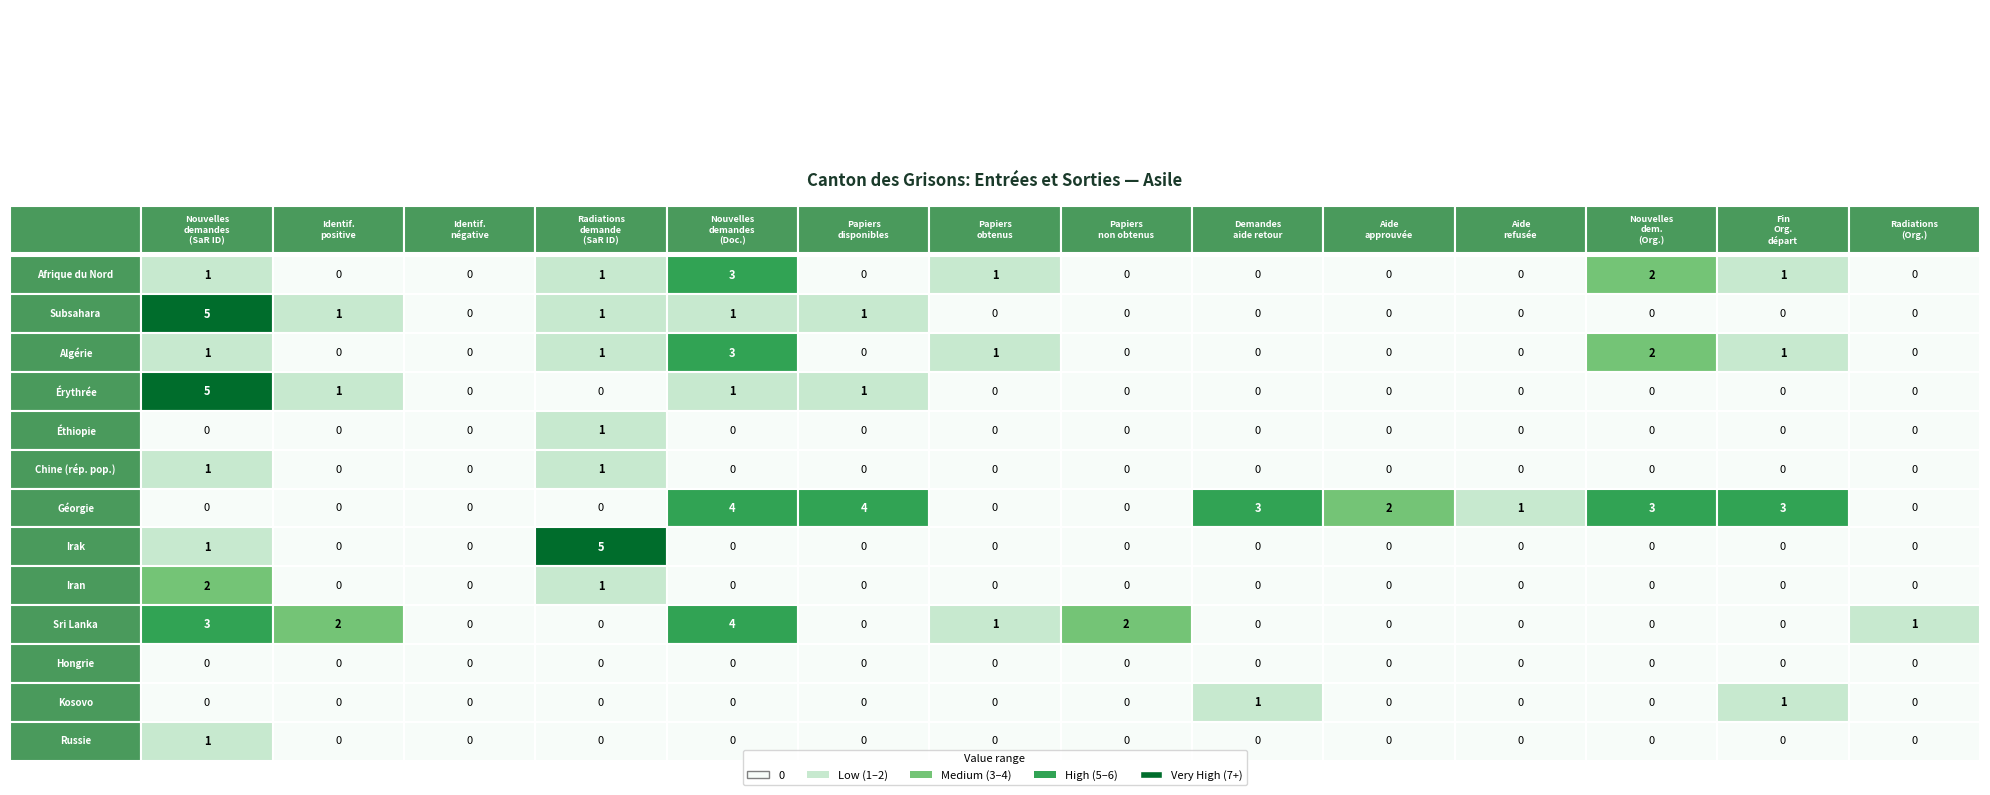

Reading left to right, transcribe all the data shown in this chart.

Afrique du Nord: Afrique du Nord=1	Subsahara=0	Algérie=0	Érythrée=1	Éthiopie=3	Chine (rép. pop.)=0	Géorgie=1	Irak=0	Iran=0	Sri Lanka=0	Hongrie=0	Kosovo=2	Russie=1	13=0
Subsahara: Afrique du Nord=5	Subsahara=1	Algérie=0	Érythrée=1	Éthiopie=1	Chine (rép. pop.)=1	Géorgie=0	Irak=0	Iran=0	Sri Lanka=0	Hongrie=0	Kosovo=0	Russie=0	13=0
Algérie: Afrique du Nord=1	Subsahara=0	Algérie=0	Érythrée=1	Éthiopie=3	Chine (rép. pop.)=0	Géorgie=1	Irak=0	Iran=0	Sri Lanka=0	Hongrie=0	Kosovo=2	Russie=1	13=0
Érythrée: Afrique du Nord=5	Subsahara=1	Algérie=0	Érythrée=0	Éthiopie=1	Chine (rép. pop.)=1	Géorgie=0	Irak=0	Iran=0	Sri Lanka=0	Hongrie=0	Kosovo=0	Russie=0	13=0
Éthiopie: Afrique du Nord=0	Subsahara=0	Algérie=0	Érythrée=1	Éthiopie=0	Chine (rép. pop.)=0	Géorgie=0	Irak=0	Iran=0	Sri Lanka=0	Hongrie=0	Kosovo=0	Russie=0	13=0
Chine (rép. pop.): Afrique du Nord=1	Subsahara=0	Algérie=0	Érythrée=1	Éthiopie=0	Chine (rép. pop.)=0	Géorgie=0	Irak=0	Iran=0	Sri Lanka=0	Hongrie=0	Kosovo=0	Russie=0	13=0
Géorgie: Afrique du Nord=0	Subsahara=0	Algérie=0	Érythrée=0	Éthiopie=4	Chine (rép. pop.)=4	Géorgie=0	Irak=0	Iran=3	Sri Lanka=2	Hongrie=1	Kosovo=3	Russie=3	13=0
Irak: Afrique du Nord=1	Subsahara=0	Algérie=0	Érythrée=5	Éthiopie=0	Chine (rép. pop.)=0	Géorgie=0	Irak=0	Iran=0	Sri Lanka=0	Hongrie=0	Kosovo=0	Russie=0	13=0
Iran: Afrique du Nord=2	Subsahara=0	Algérie=0	Érythrée=1	Éthiopie=0	Chine (rép. pop.)=0	Géorgie=0	Irak=0	Iran=0	Sri Lanka=0	Hongrie=0	Kosovo=0	Russie=0	13=0
Sri Lanka: Afrique du Nord=3	Subsahara=2	Algérie=0	Érythrée=0	Éthiopie=4	Chine (rép. pop.)=0	Géorgie=1	Irak=2	Iran=0	Sri Lanka=0	Hongrie=0	Kosovo=0	Russie=0	13=1
Hongrie: Afrique du Nord=0	Subsahara=0	Algérie=0	Érythrée=0	Éthiopie=0	Chine (rép. pop.)=0	Géorgie=0	Irak=0	Iran=0	Sri Lanka=0	Hongrie=0	Kosovo=0	Russie=0	13=0
Kosovo: Afrique du Nord=0	Subsahara=0	Algérie=0	Érythrée=0	Éthiopie=0	Chine (rép. pop.)=0	Géorgie=0	Irak=0	Iran=1	Sri Lanka=0	Hongrie=0	Kosovo=0	Russie=1	13=0
Russie: Afrique du Nord=1	Subsahara=0	Algérie=0	Érythrée=0	Éthiopie=0	Chine (rép. pop.)=0	Géorgie=0	Irak=0	Iran=0	Sri Lanka=0	Hongrie=0	Kosovo=0	Russie=0	13=0